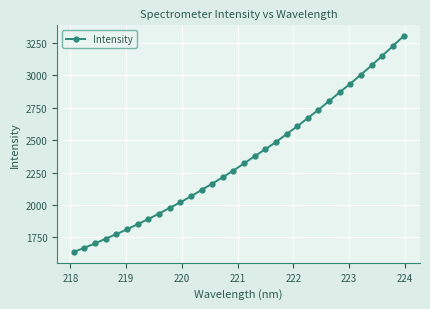

Reading left to right, list all the values displayed in this chart.

1636.6	1669.4	1702.9	1739.4	1774.5	1811.4	1851.4	1890.8	1932.9	1976.2	2019.9	2065.8	2115.3	2163.9	2214.4	2265.5	2320.3	2376.1	2430.2	2485.6	2546.6	2607.3	2670.6	2735.1	2801.7	2870.4	2936.8	3006.5	3077.4	3151.7	3226.5	3303.2